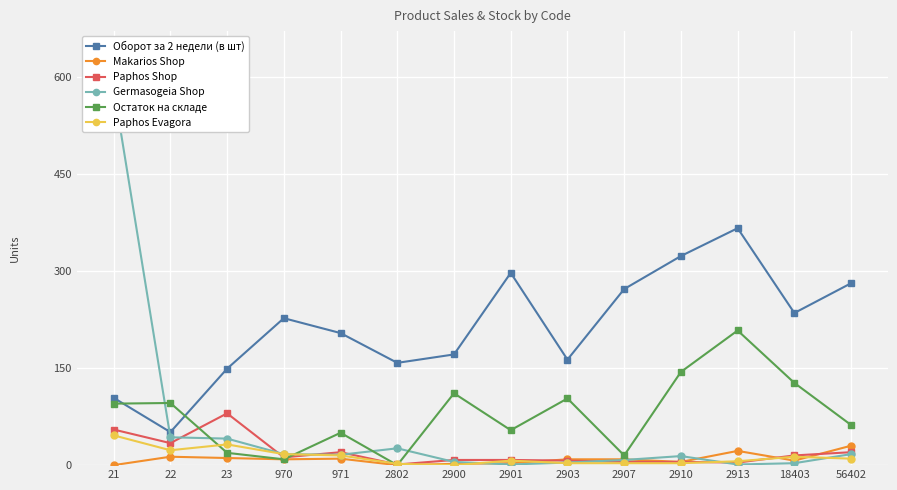

The value of Makarios Shop at 2903 is 9. True or false?

True